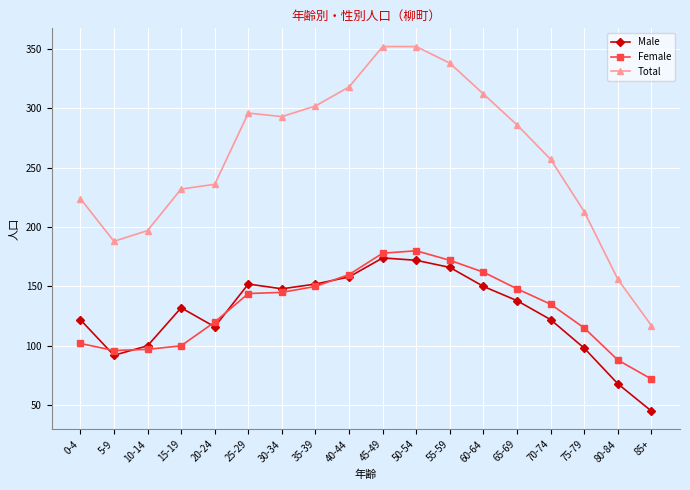

What are all the series names shown in the legend?

Male, Female, Total